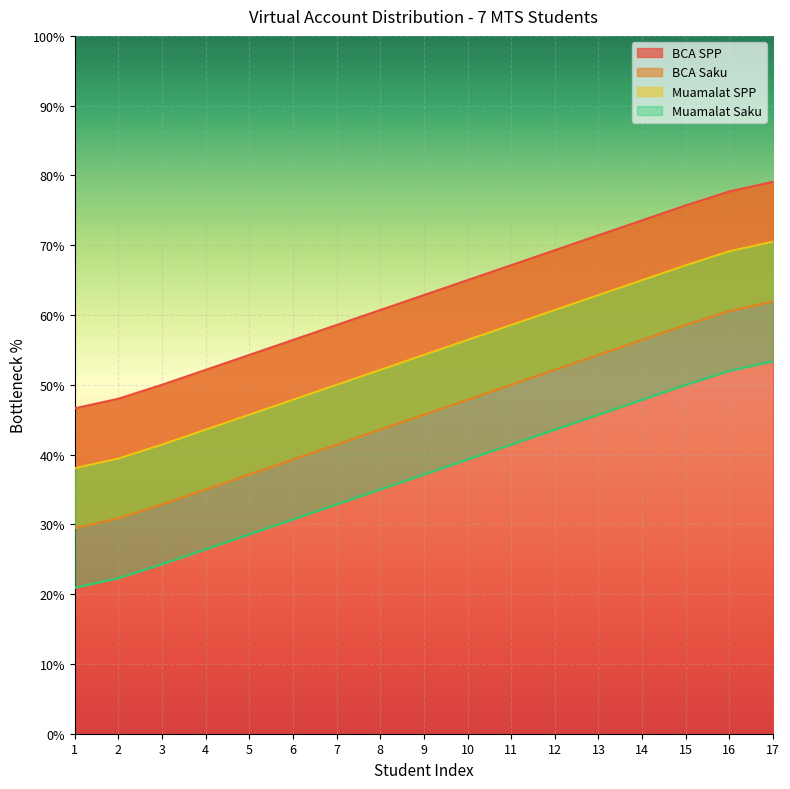

True or false: Muamalat Saku and BCA Saku cross at least once.

False